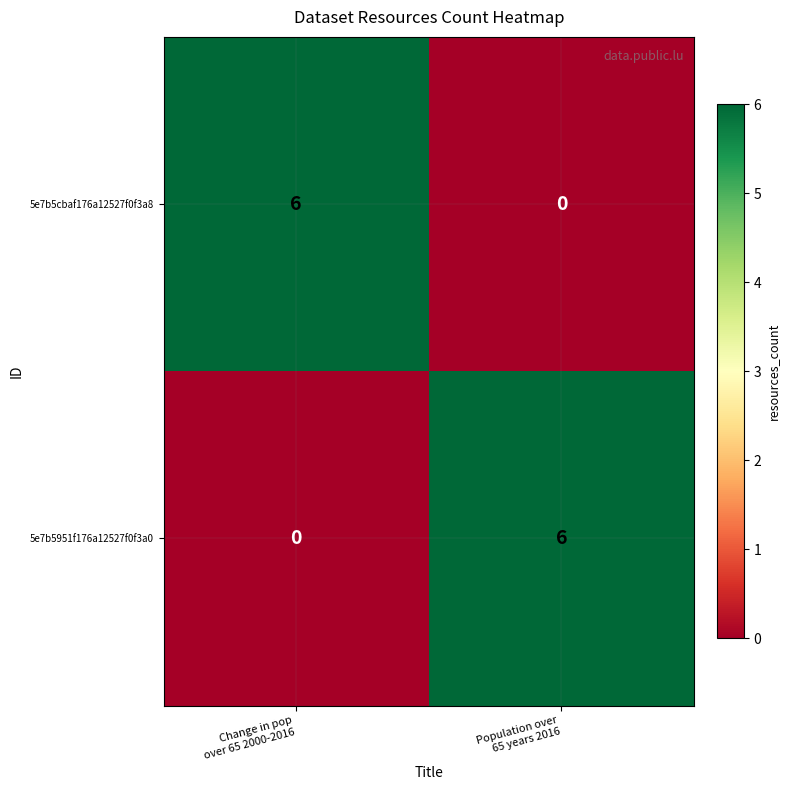

Reading left to right, list all the values displayed in this chart.

5e7b5cbaf176a12527f0f3a8: 6	0
5e7b5951f176a12527f0f3a0: 0	6